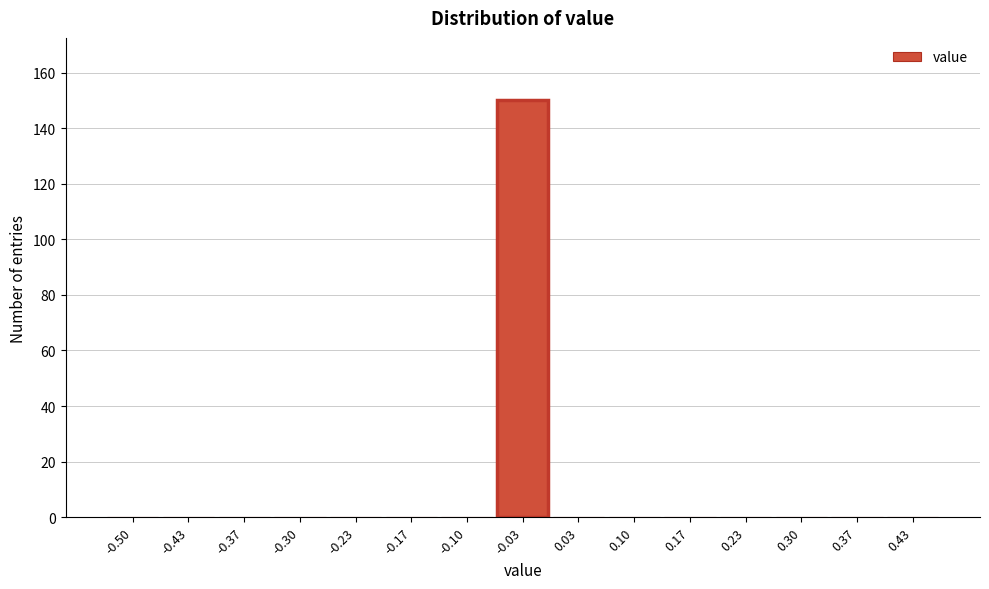

Reading left to right, what are all the values shown in this chart?

-0.50=0	-0.43=0	-0.37=0	-0.30=0	-0.23=0	-0.17=0	-0.10=0	-0.03=150	0.03=0	0.10=0	0.17=0	0.23=0	0.30=0	0.37=0	0.43=0